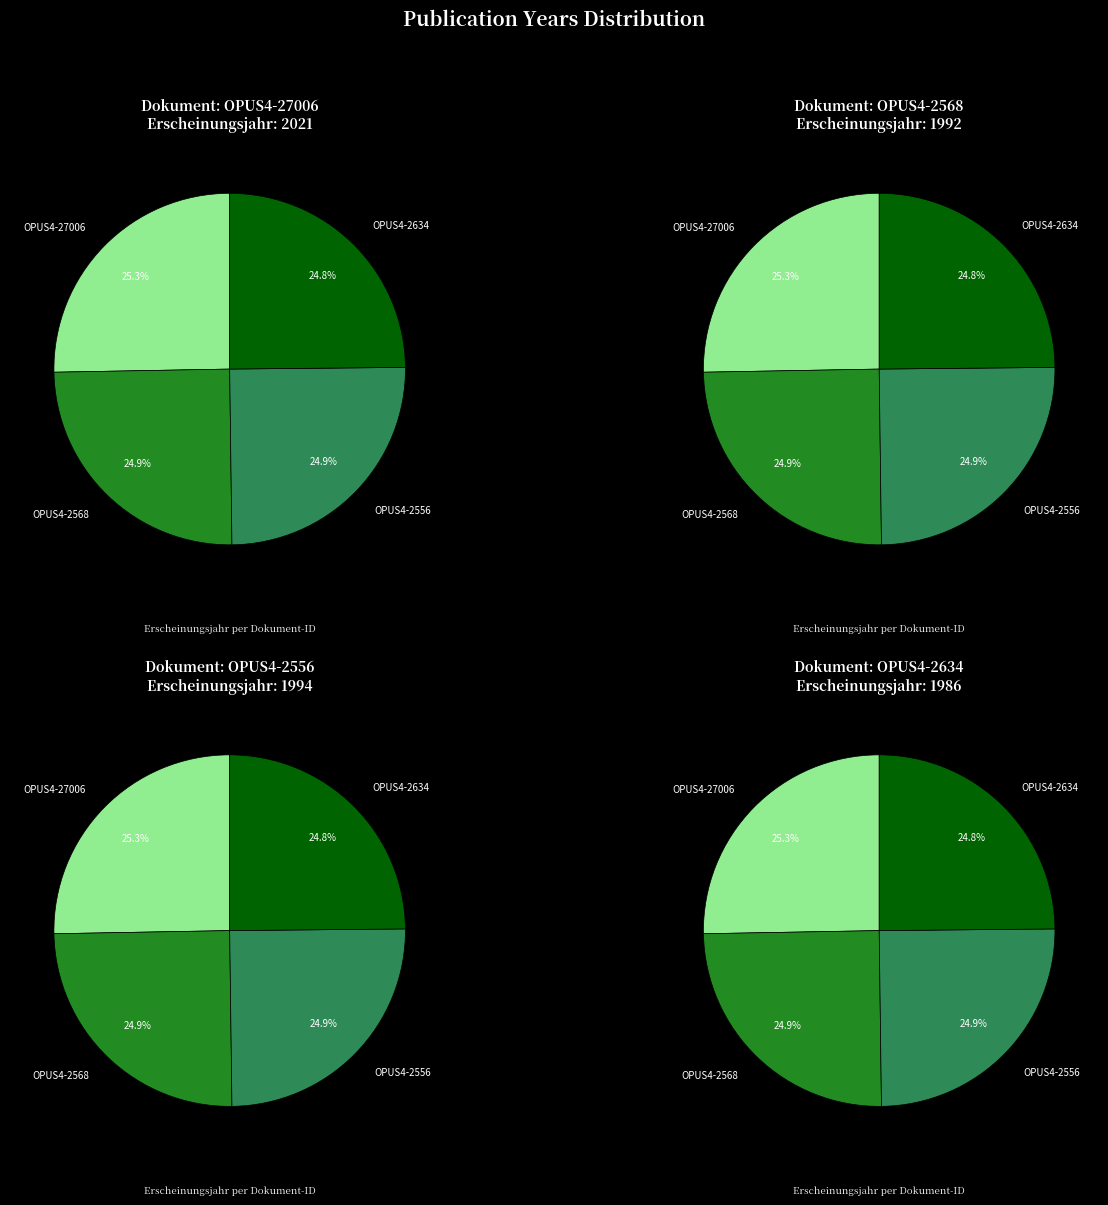

To the nearest percent, what portion does OPUS4-2634 represent?

25%